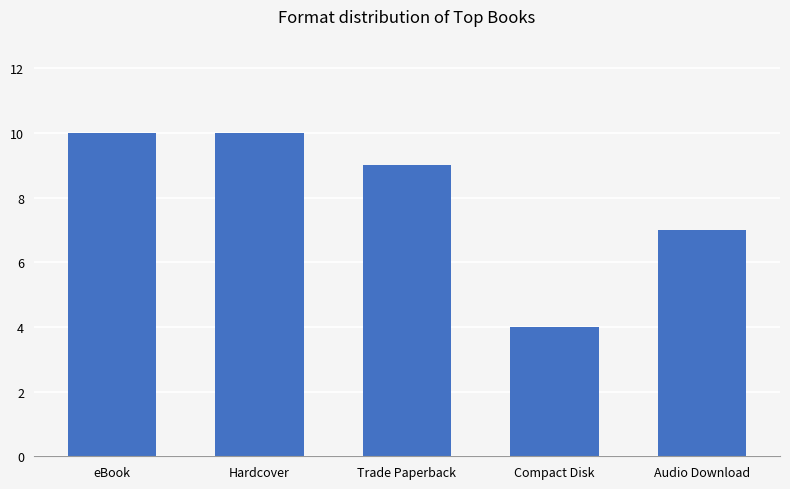

Reading left to right, list all the values displayed in this chart.

eBook=10	Hardcover=10	Trade Paperback=9	Compact Disk=4	Audio Download=7